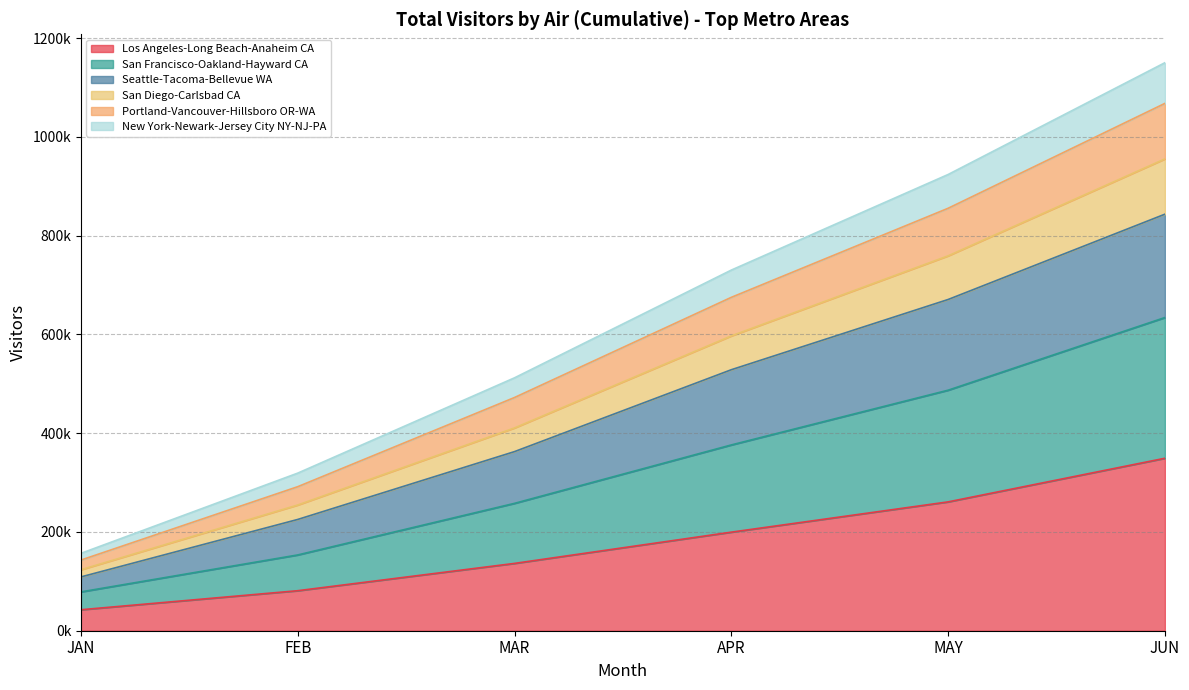

How many values in the San Diego-Carlsbad CA series exceed 528525?

3